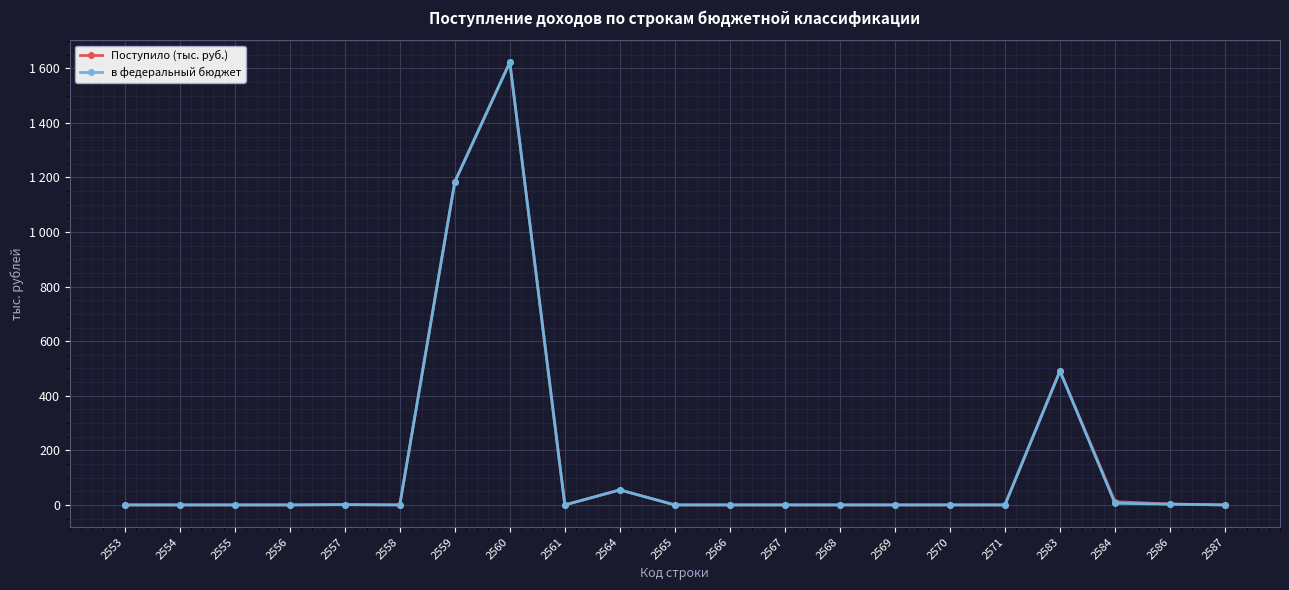

The в федеральный бюджет series shows 1 at 2557. True or false?

True